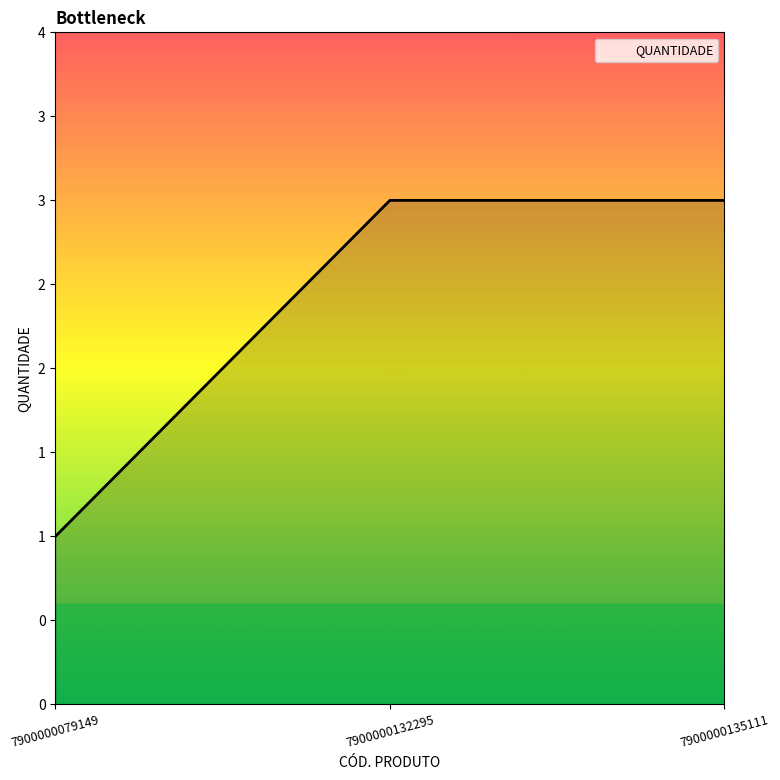

Does the chart have visible grid lines?

No